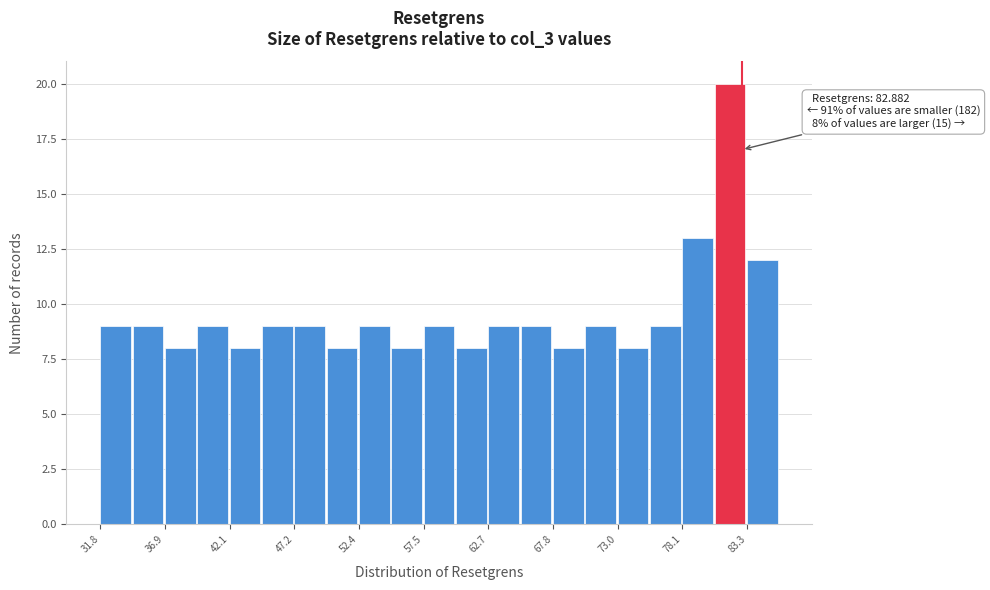

Read against the x-axis, roughly where is the centre of the tallest bar?

82